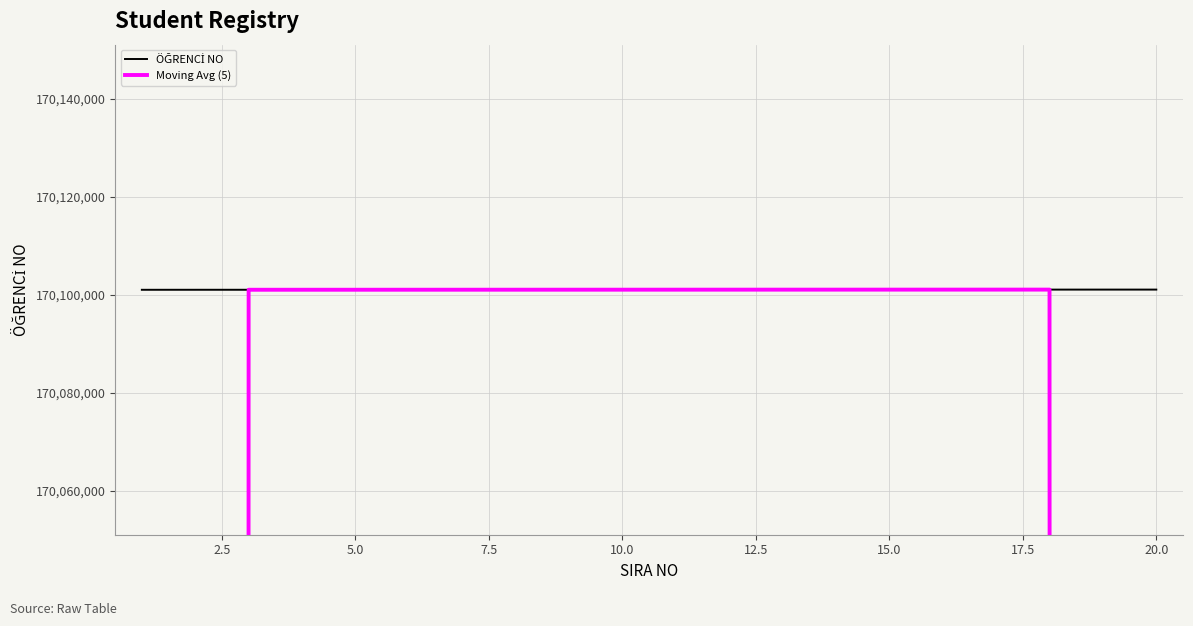

How many lines are shown in the chart?

2